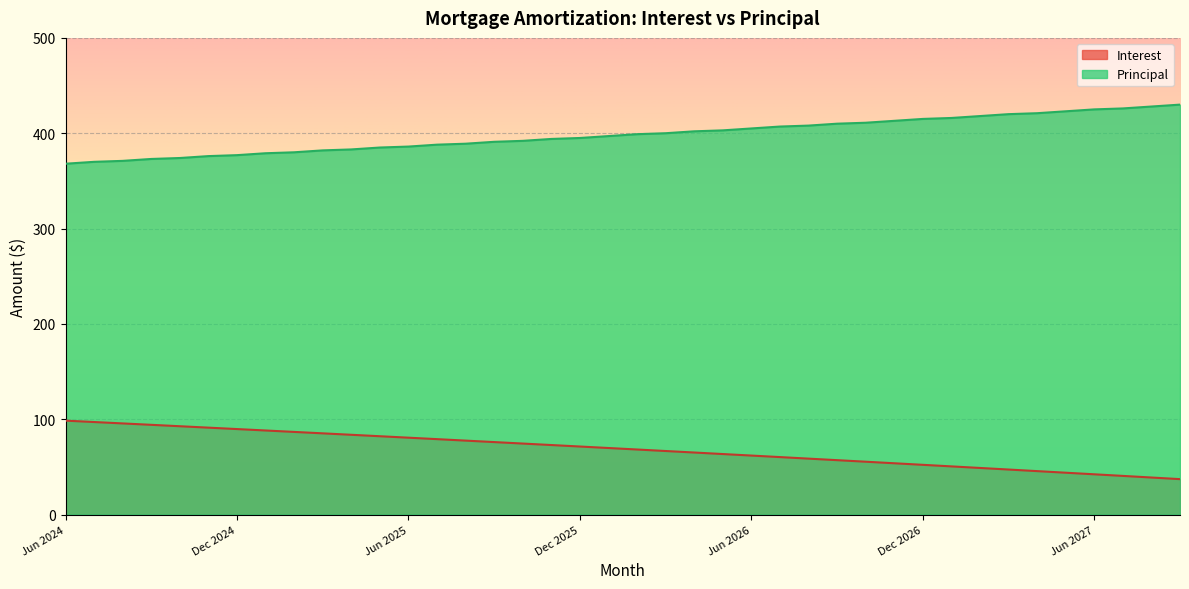

What position from the right is Aug 2027?

2